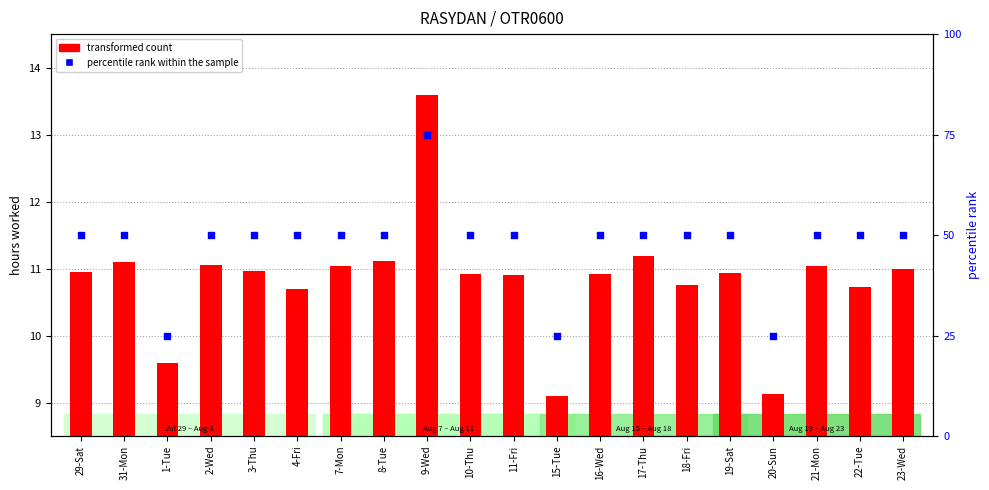

Which series reaches the minimum Y coordinate?

transformed count